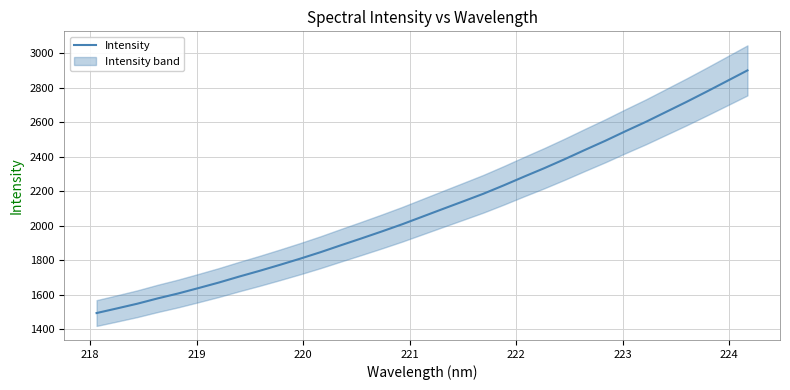

What is the maximum value for Intensity?

2901.9